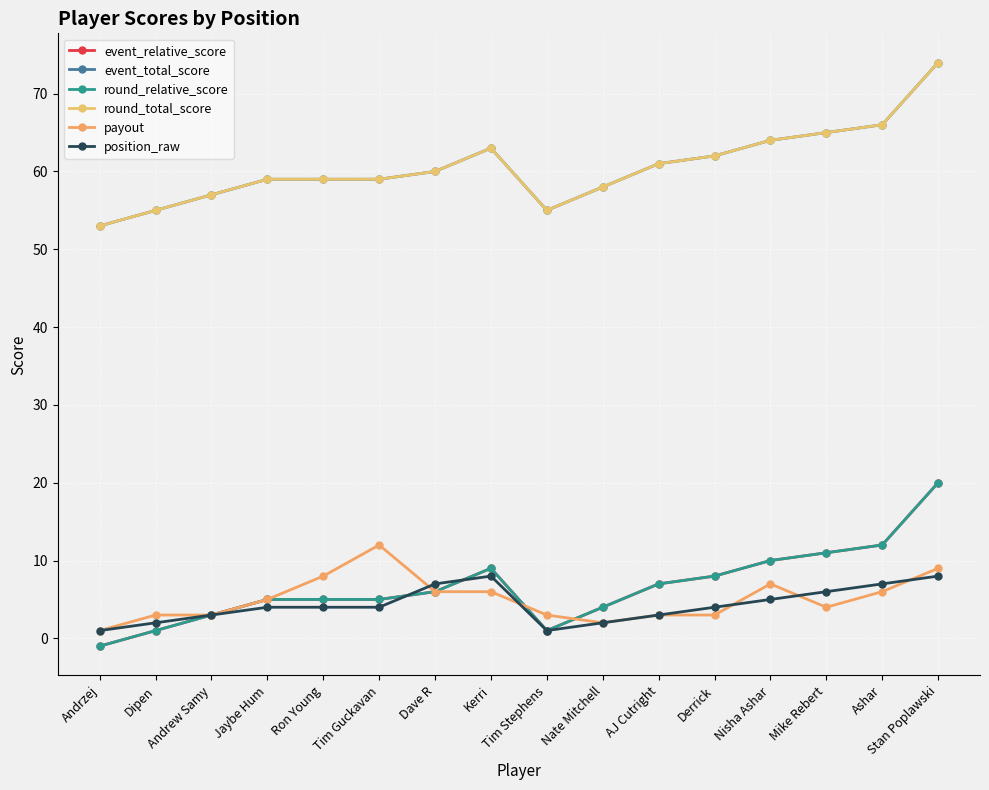

Is this an area chart (filled region under the line)?

No